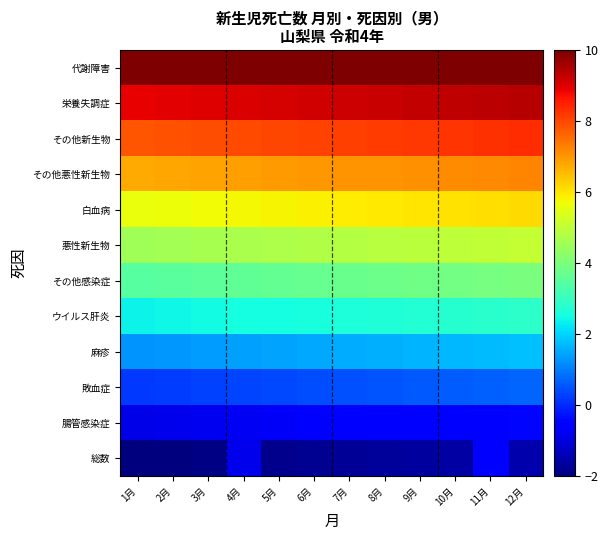

At which category is the sum across all series the highest?

11月